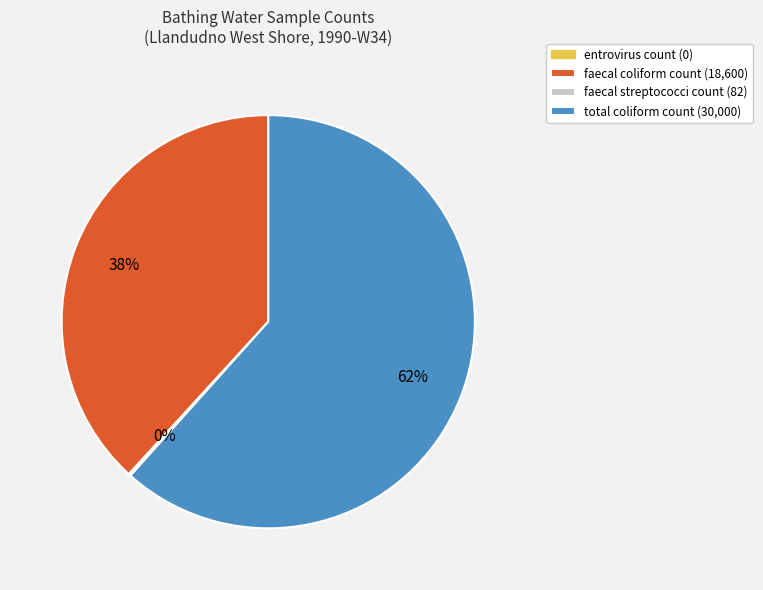

Does any single category account for the majority?

Yes